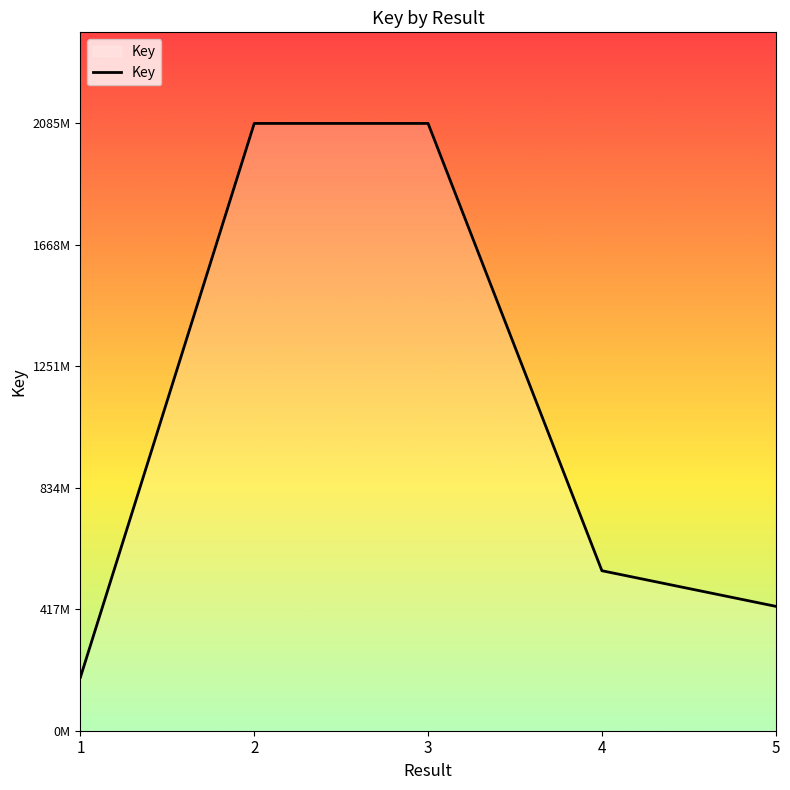

The chart shows a value of 183256928 at 1. True or false?

True